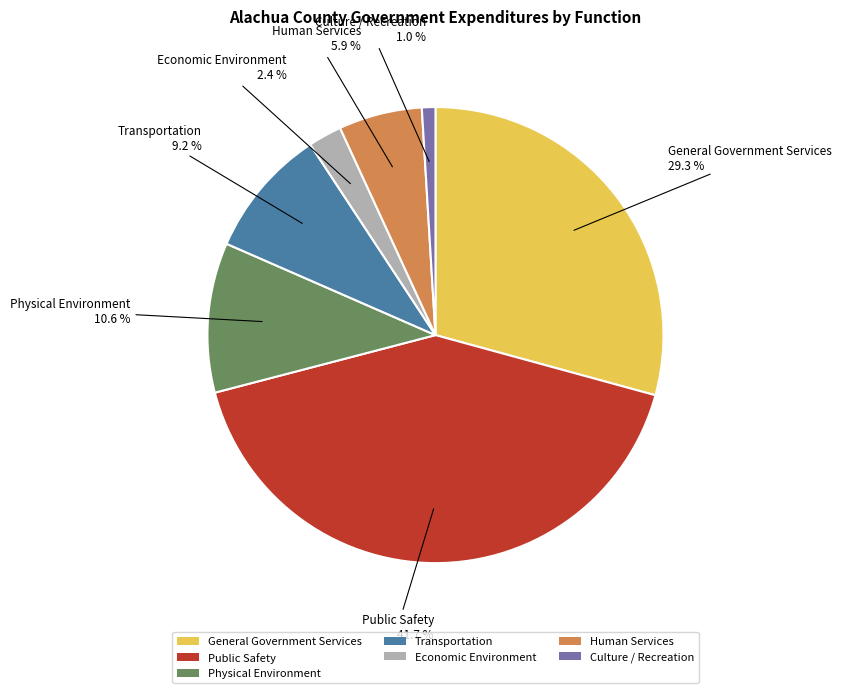

Does any single category account for the majority?

No